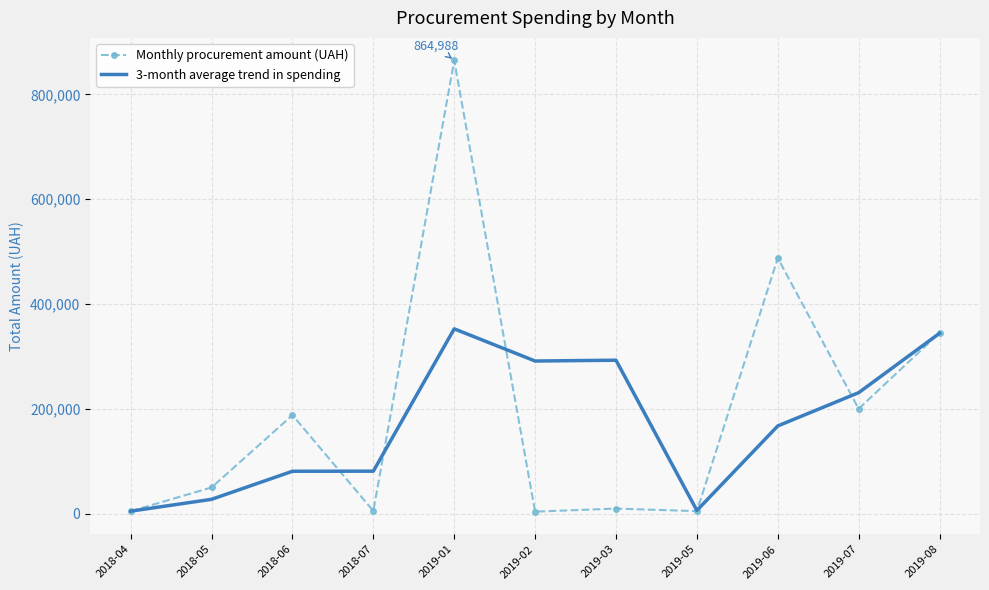

Which category has the highest value in the Monthly procurement amount (UAH) series?

2019-01